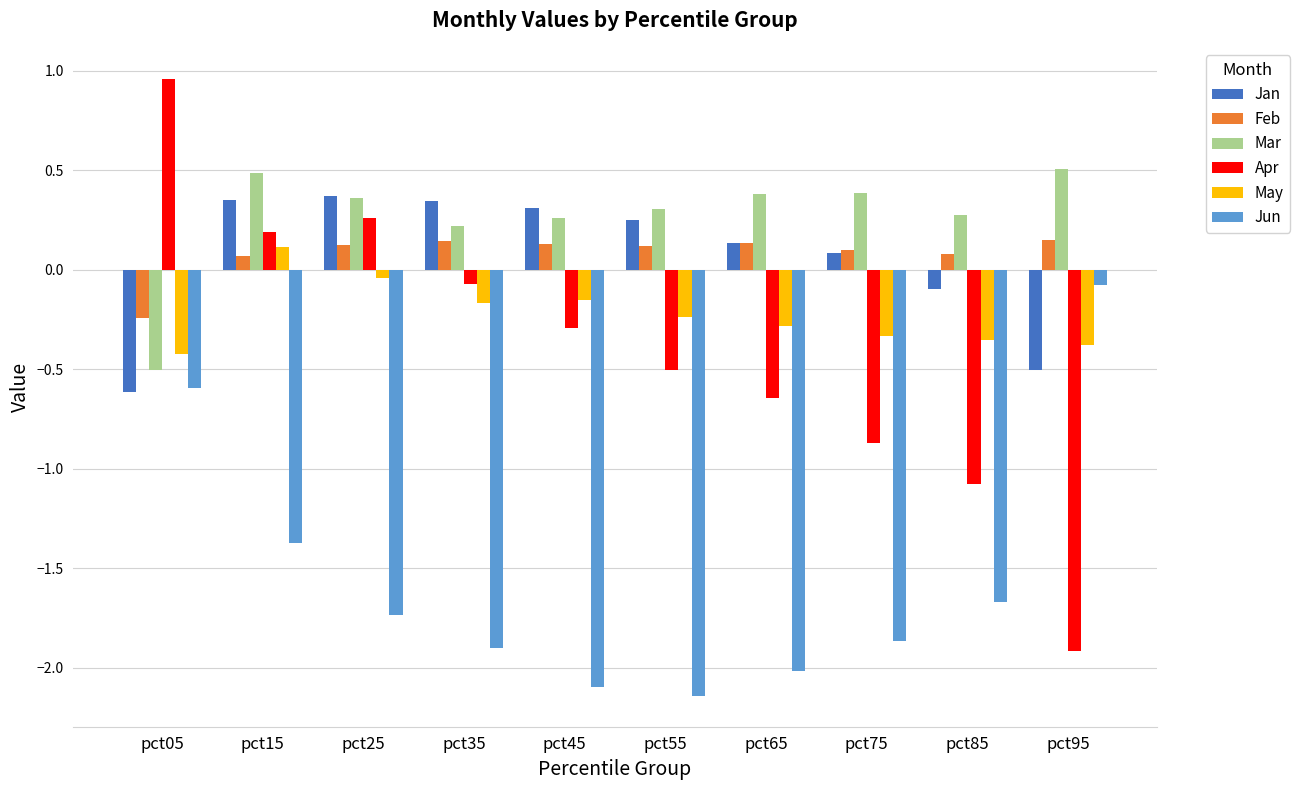

What are all the series names shown in the legend?

Jan, Feb, Mar, Apr, May, Jun